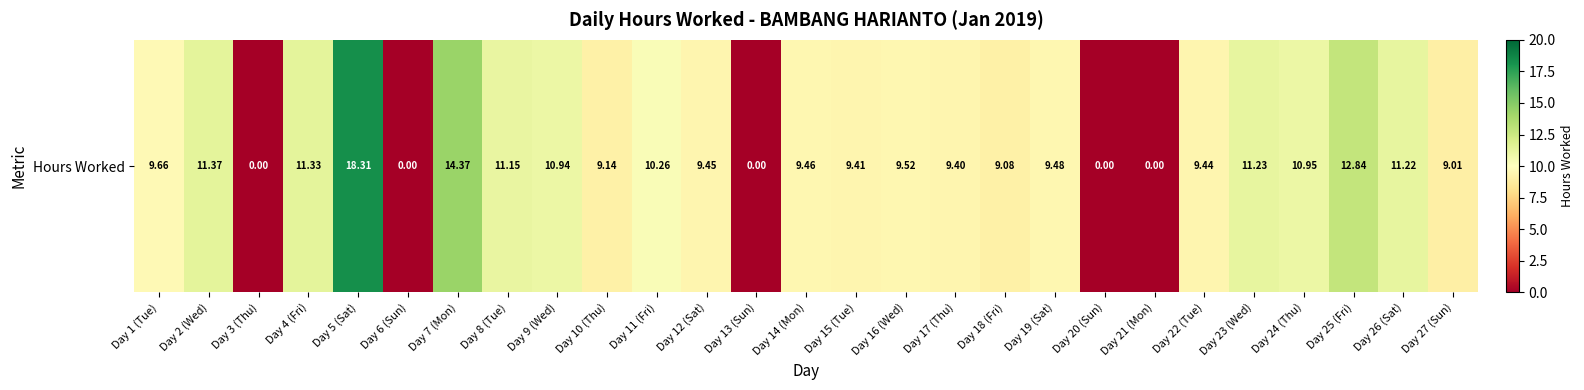

What is the change in value from Day 1 (Tue) to Day 9 (Wed)?

+1.3